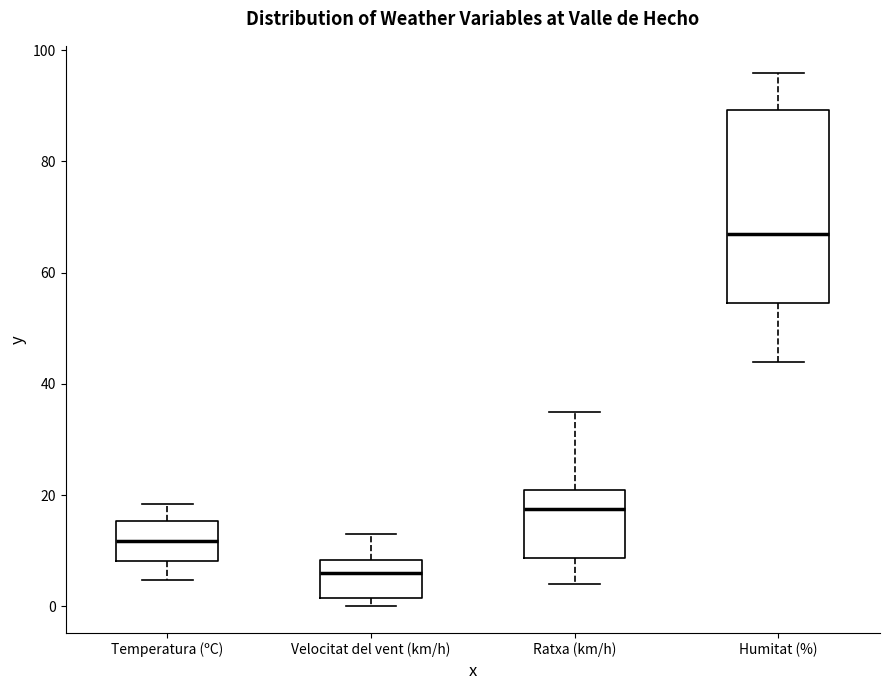

Which box is the tallest, from its lower edge to its upper edge?

Humitat (%)